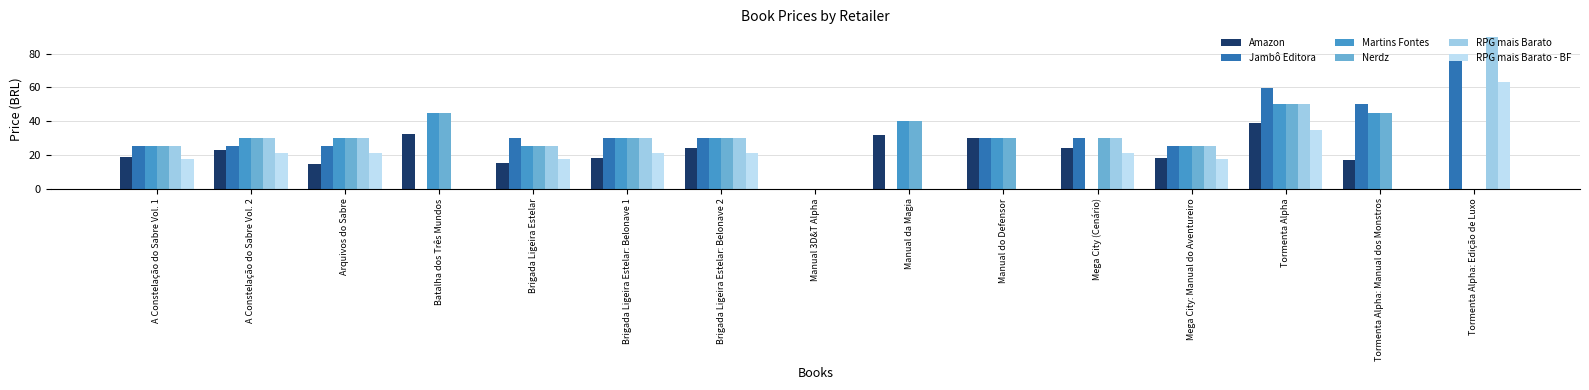

What are all the series names shown in the legend?

Amazon, Jambô Editora, Martins Fontes, Nerdz, RPG mais Barato, RPG mais Barato - BF